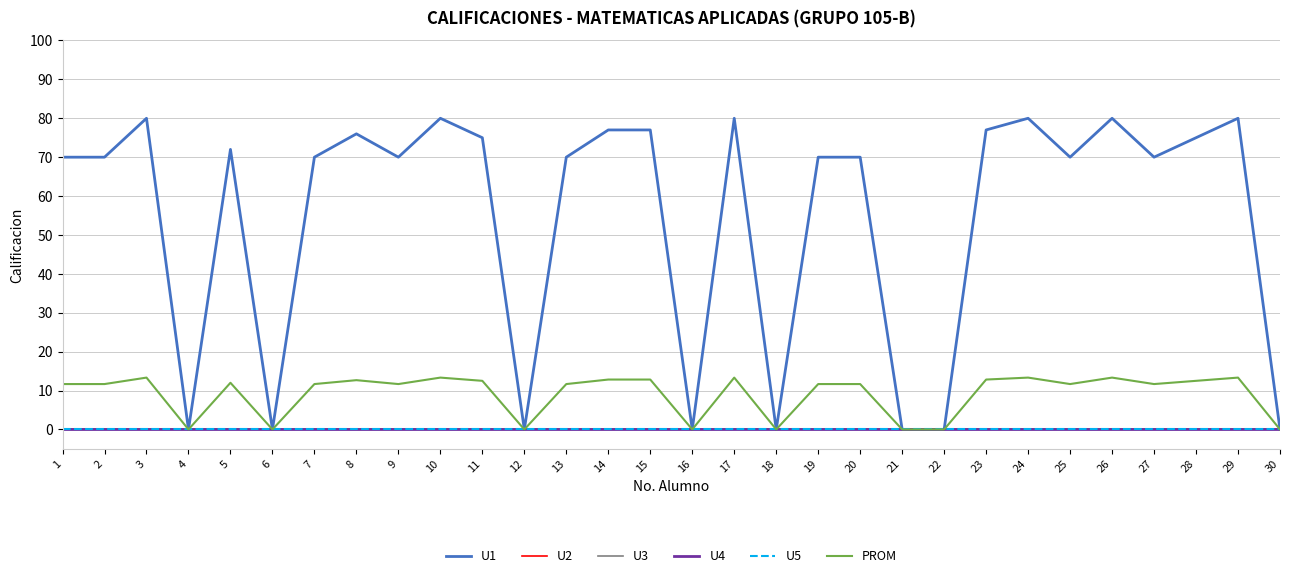

Is this an area chart (filled region under the line)?

No